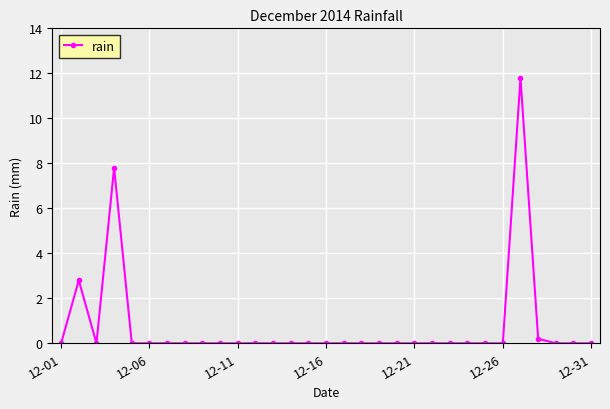

What is the maximum value shown in the chart?

11.8